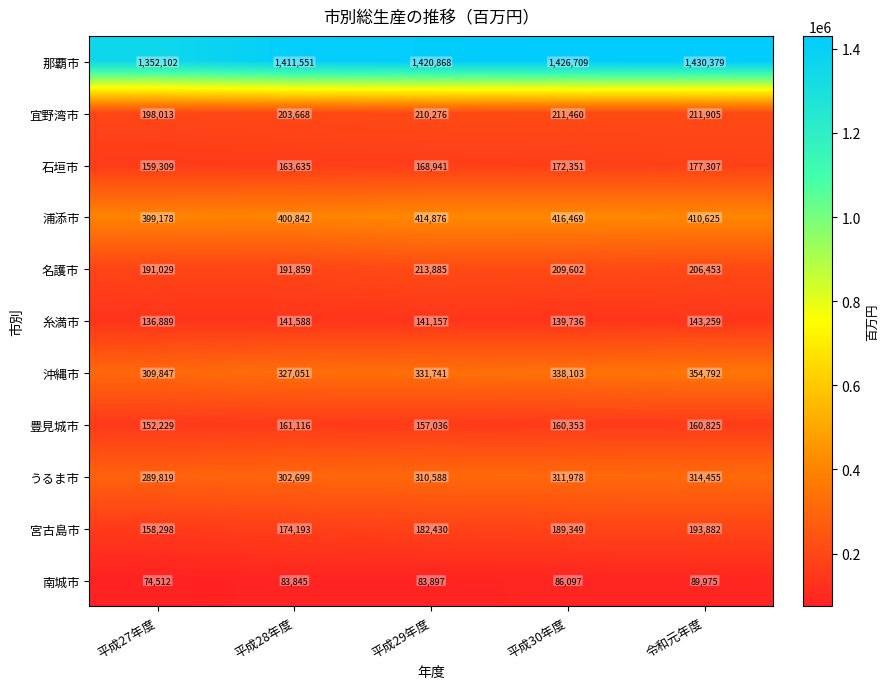

Which label corresponds to the largest value in the chart?

令和元年度